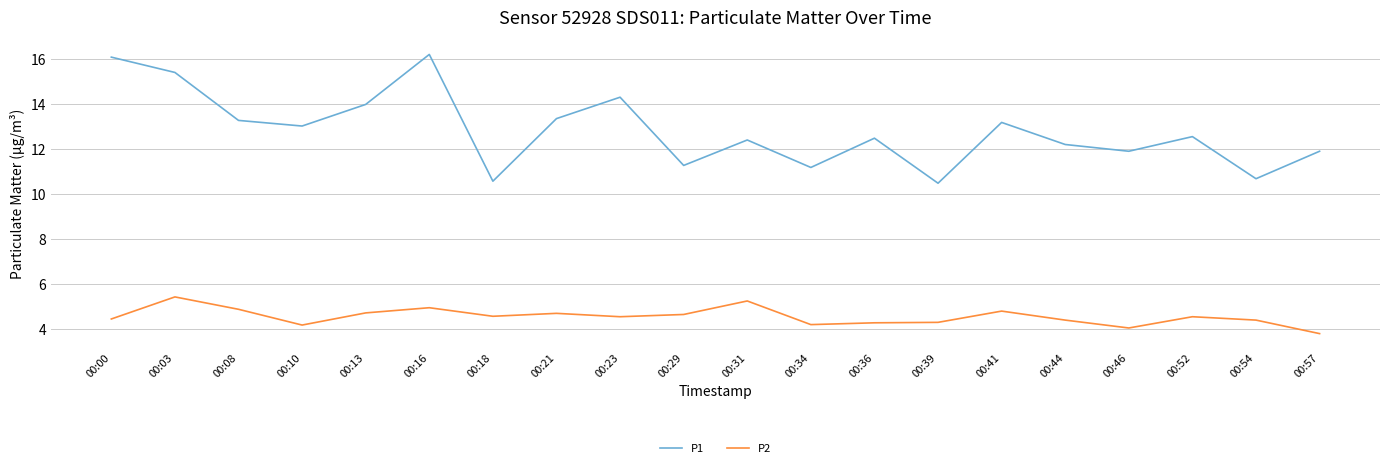

Which series has the largest range (max minus min)?

P1